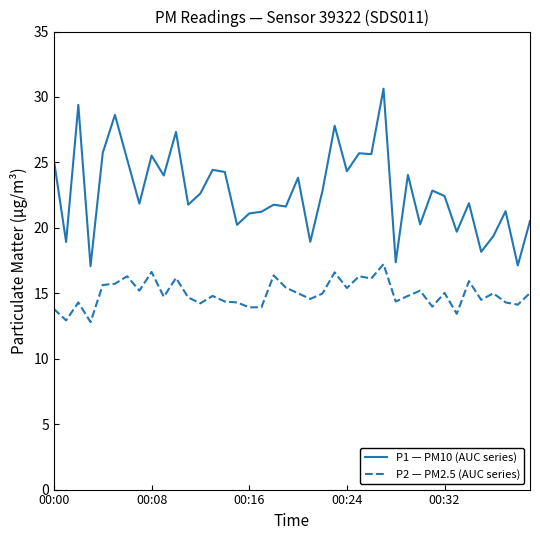

Which series has the widest spread of values?

P1 — PM10 (AUC series)